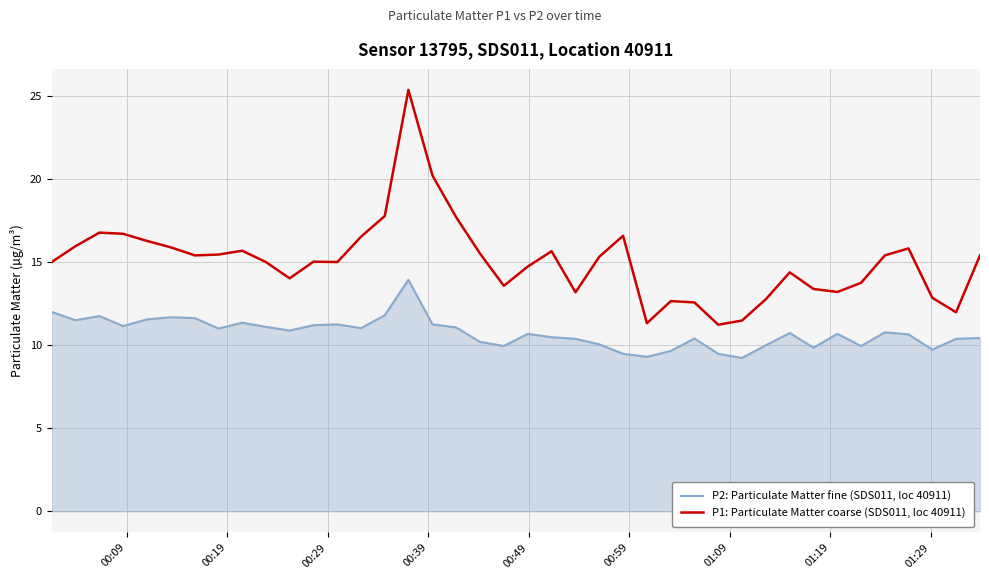

In P2: Particulate Matter fine (SDS011, loc 40911), how many points are lower than both neighbors (excluding endpoints)?

11